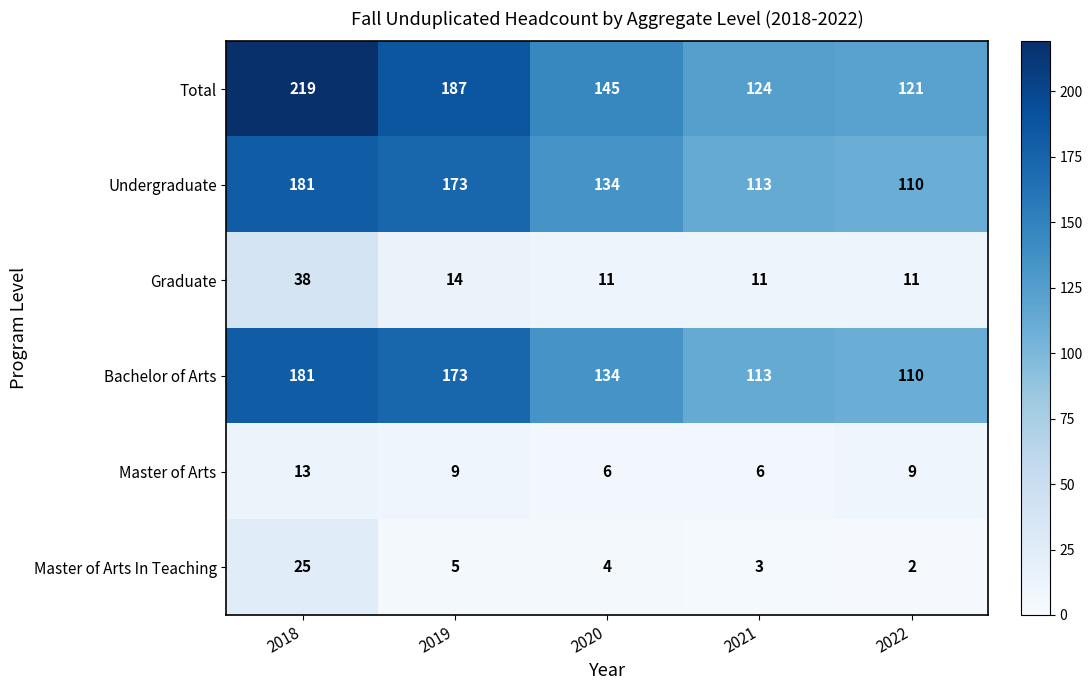

What is the sum of the Bachelor of Arts values at 2019 and 2021?

286